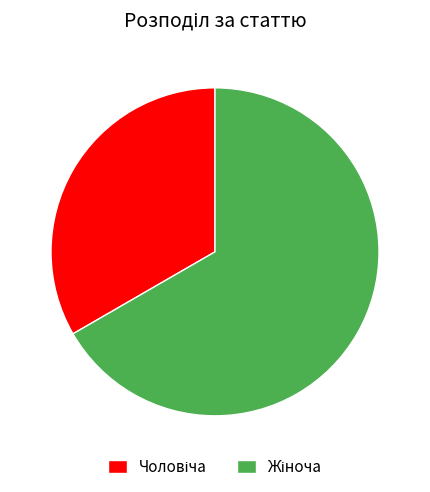

Is there any slice that represents more than half of the pie?

Yes